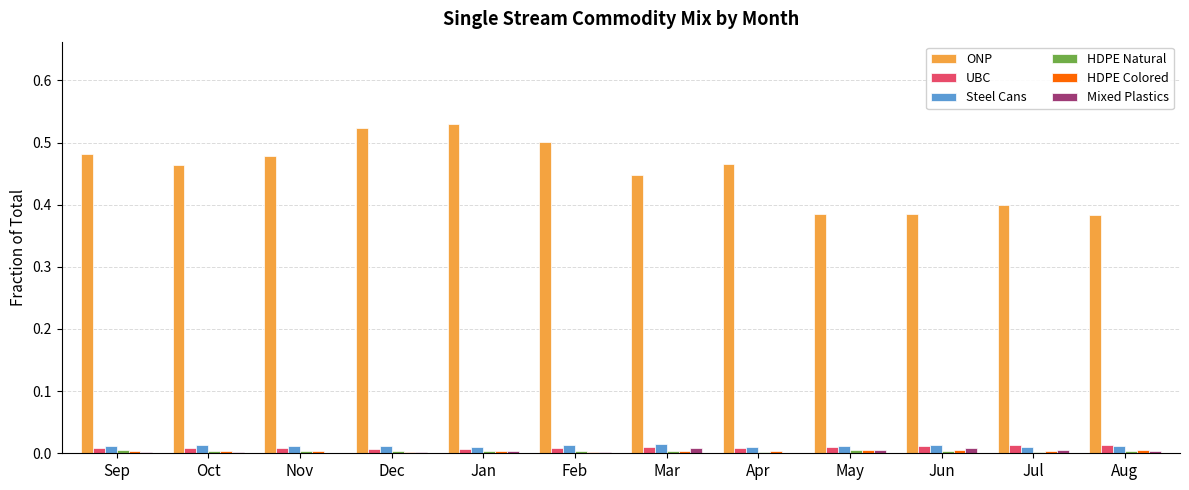

The value of Steel Cans at Apr is 0.0. True or false?

True